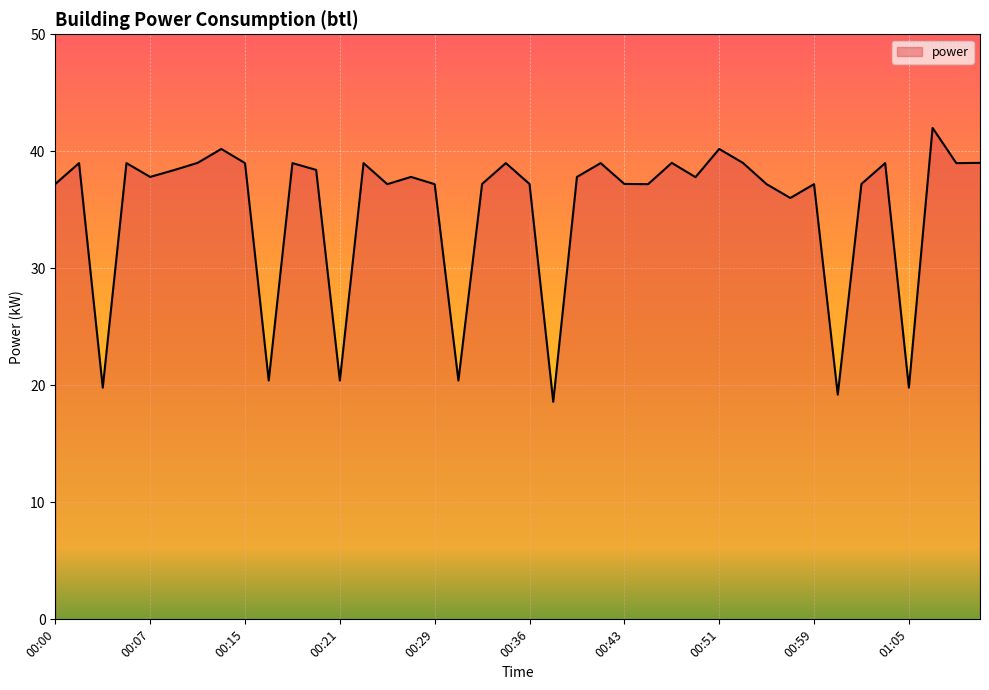

What is the smallest value displayed?

18.6